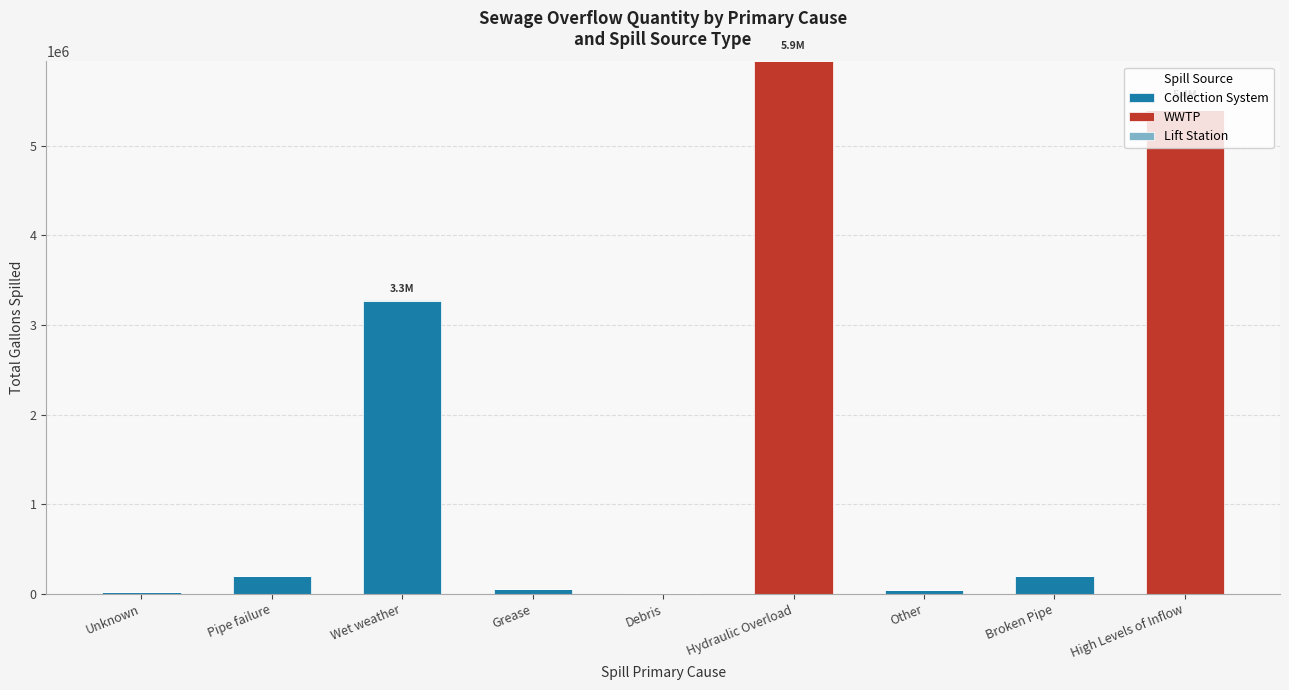

At which label does Collection System reach its peak?

Wet weather